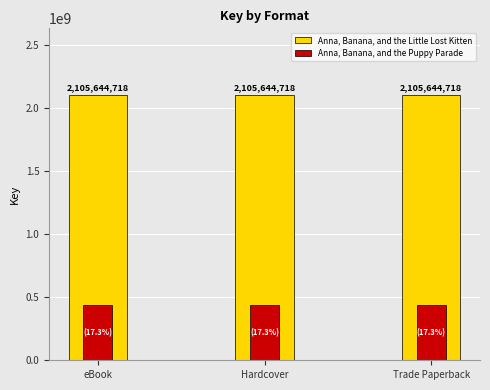

At which label is Anna, Banana, and the Little Lost Kitten closest to 2105644718?

eBook